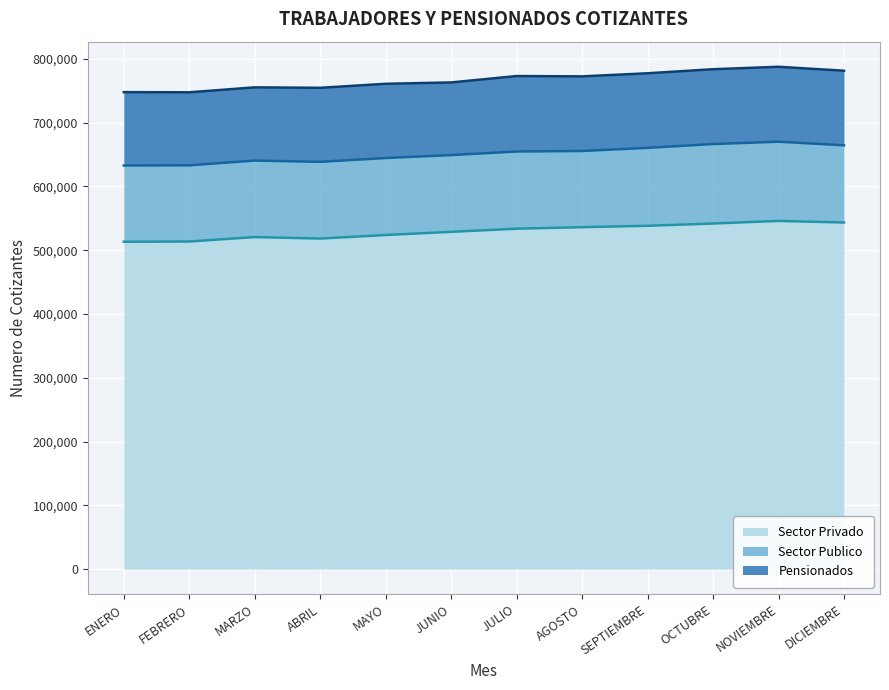

What is the total value across all series at ENERO?

747948